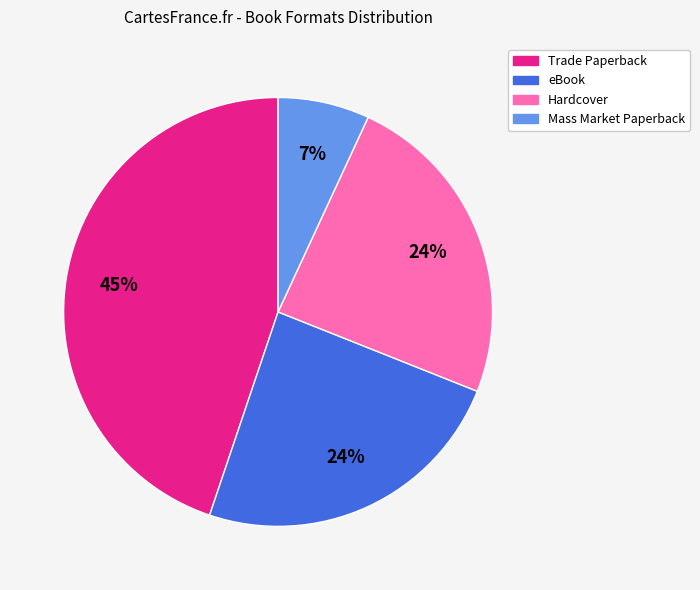

Does any single category account for the majority?

No